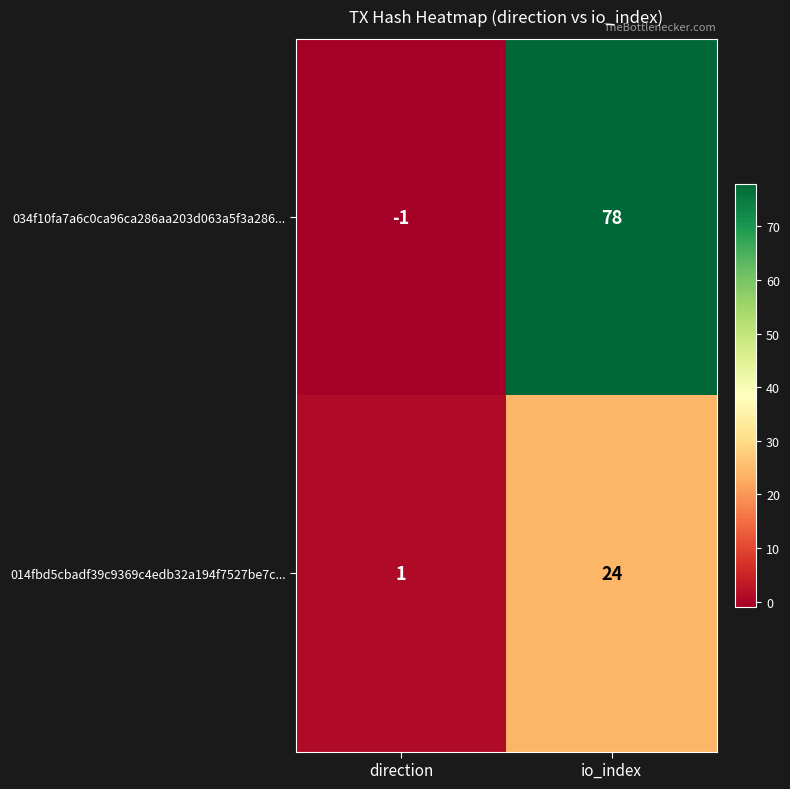

Count the number of data series in this chart.

2